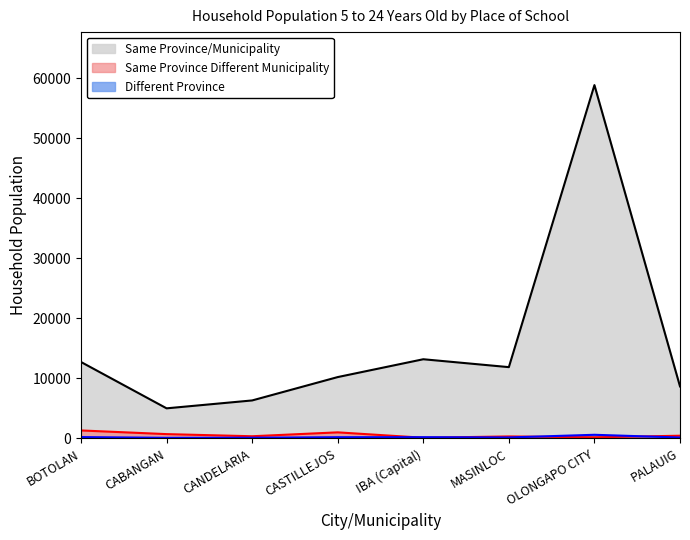

Between OLONGAPO CITY and BOTOLAN, which is larger?

OLONGAPO CITY